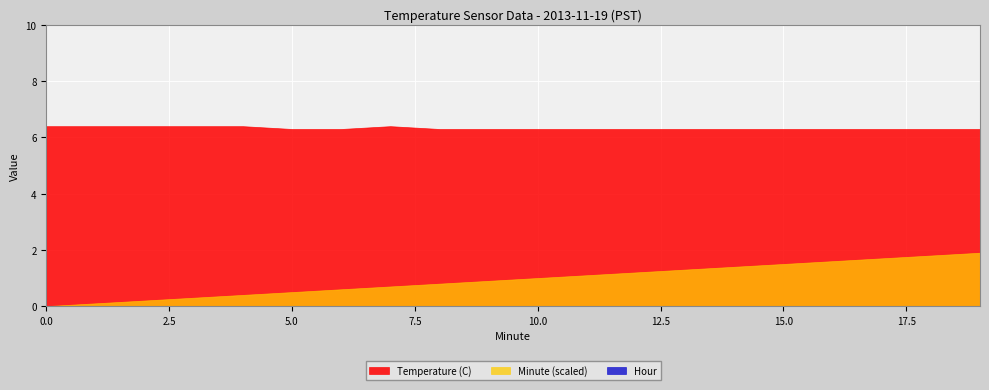

Which series has the largest range (max minus min)?

Minute (scaled)